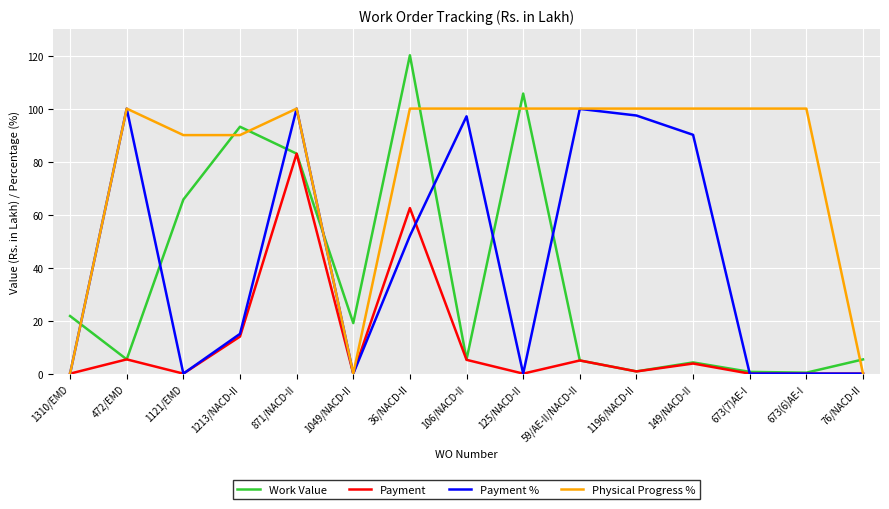

Is the value of Work Value at 76/NACD-II greater than the value of Payment % at 673(6)AE-I?

Yes